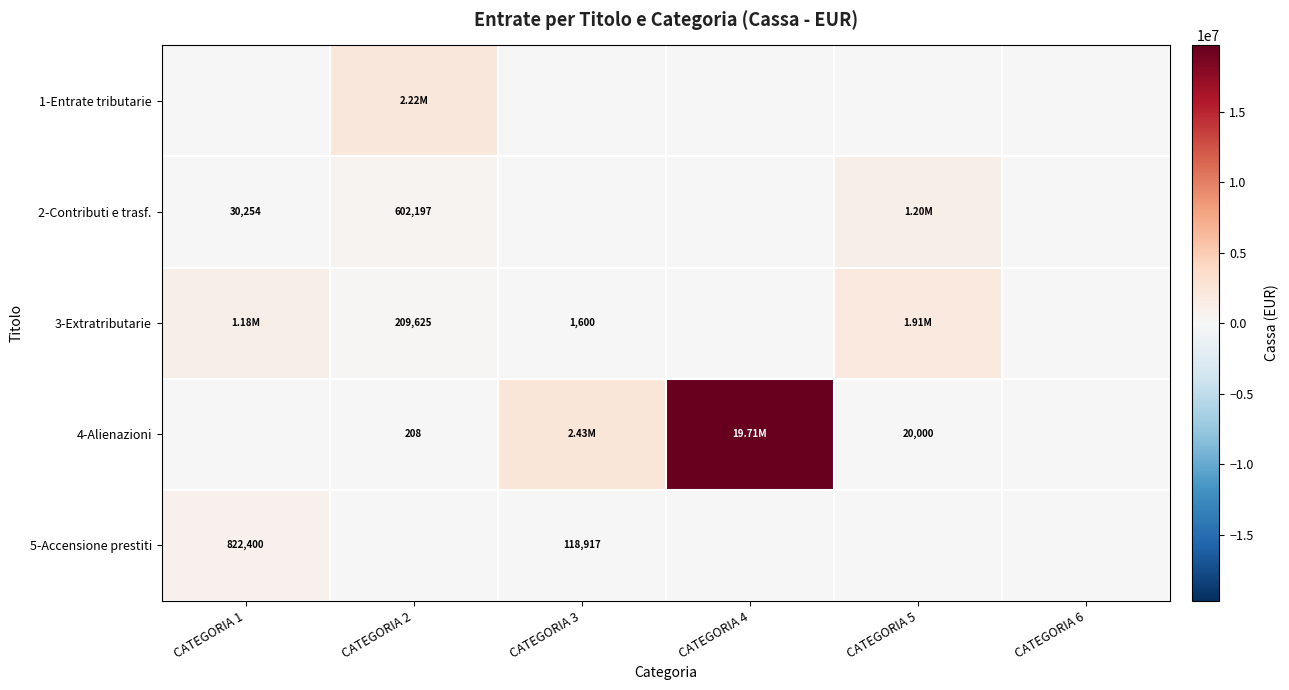

The value of 3-Extratributarie at CATEGORIA 4 is 0.0. True or false?

True